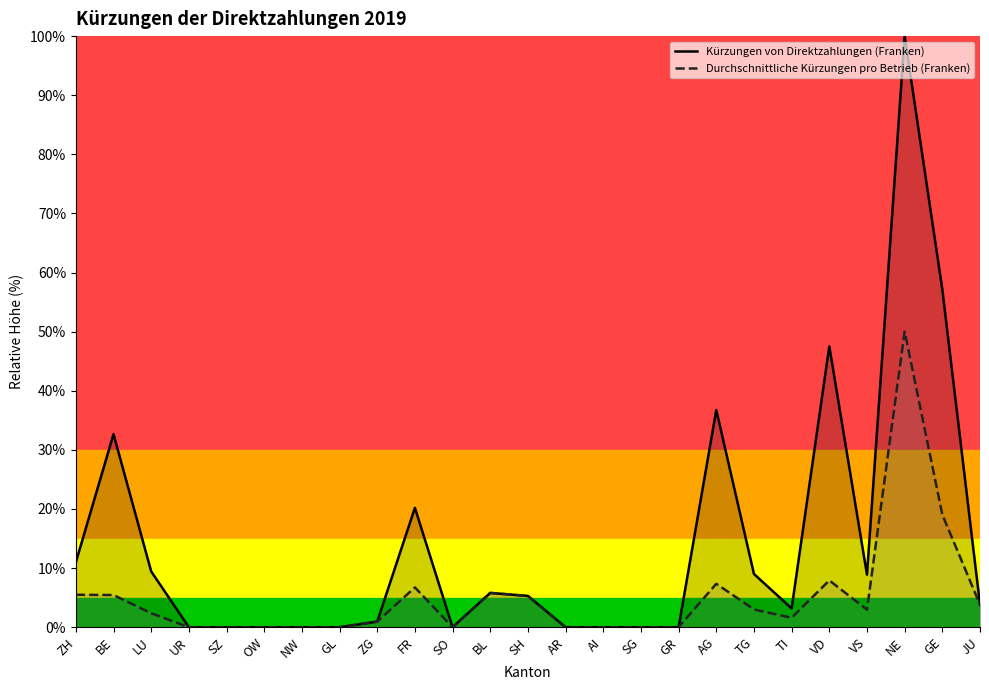

Reading right to left, extract all data points from this chart.

Kürzungen von Direktzahlungen (Franken): 3.8	57.1	100.0	8.9	47.5	3.2	9.0	36.7	0.0	0.0	0.0	0.0	5.3	5.8	0.0	20.2	0.9	0.0	0.0	0.0	0.0	0.0	9.4	32.7	11.0
Durchschnittliche Kürzungen pro Betrieb (Franken): 3.8	19.0	50.0	3.0	7.9	1.6	3.0	7.3	0.0	0.0	0.0	0.0	5.3	5.8	0.0	6.7	0.9	0.0	0.0	0.0	0.0	0.0	2.4	5.4	5.5